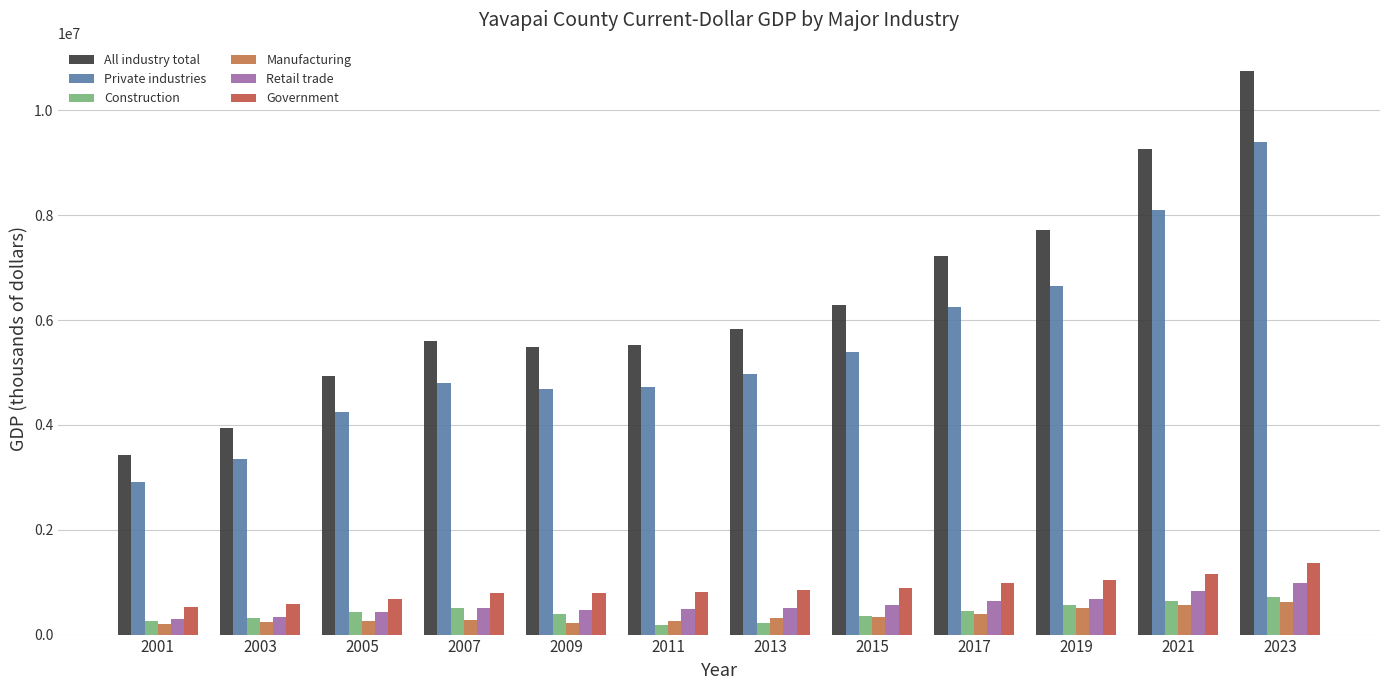

Rank the series by their maximum value, from lowest to highest.

Manufacturing, Construction, Retail trade, Government, Private industries, All industry total